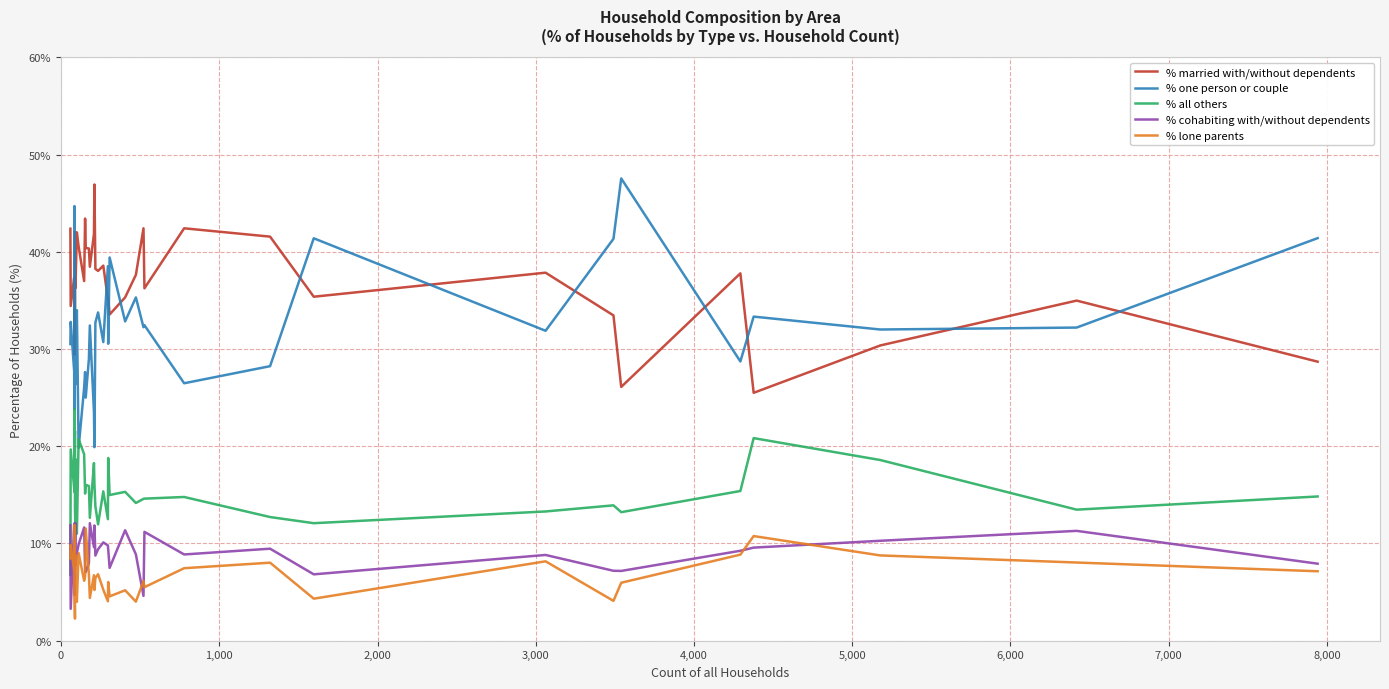

Is this an area chart (filled region under the line)?

No